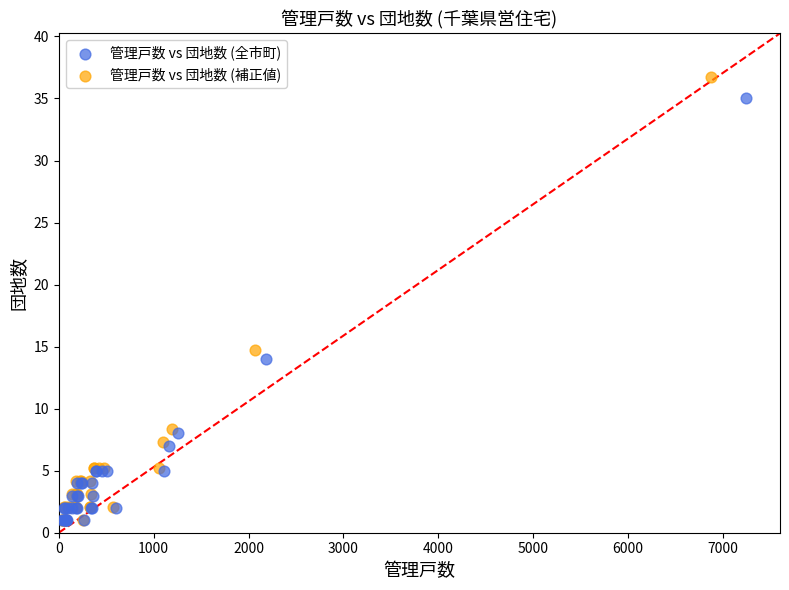

Which series has the widest spread of Y values?

管理戸数 vs 団地数 (補正値)